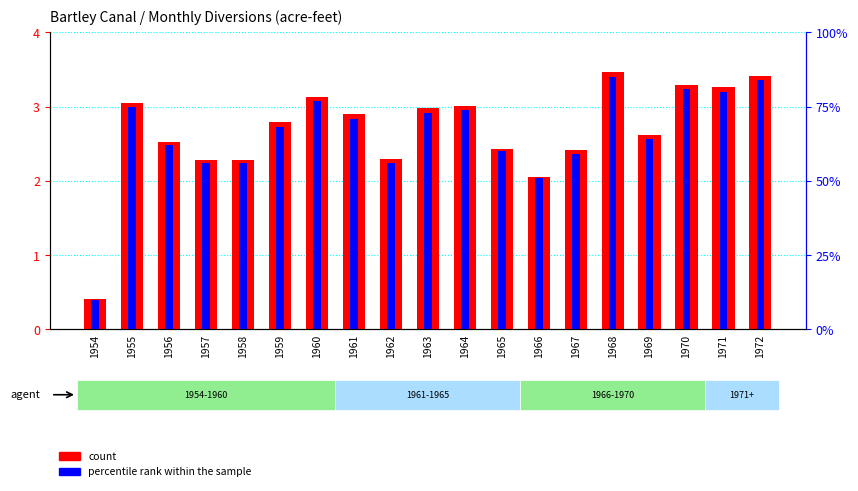

How many bars are there in each group?

2